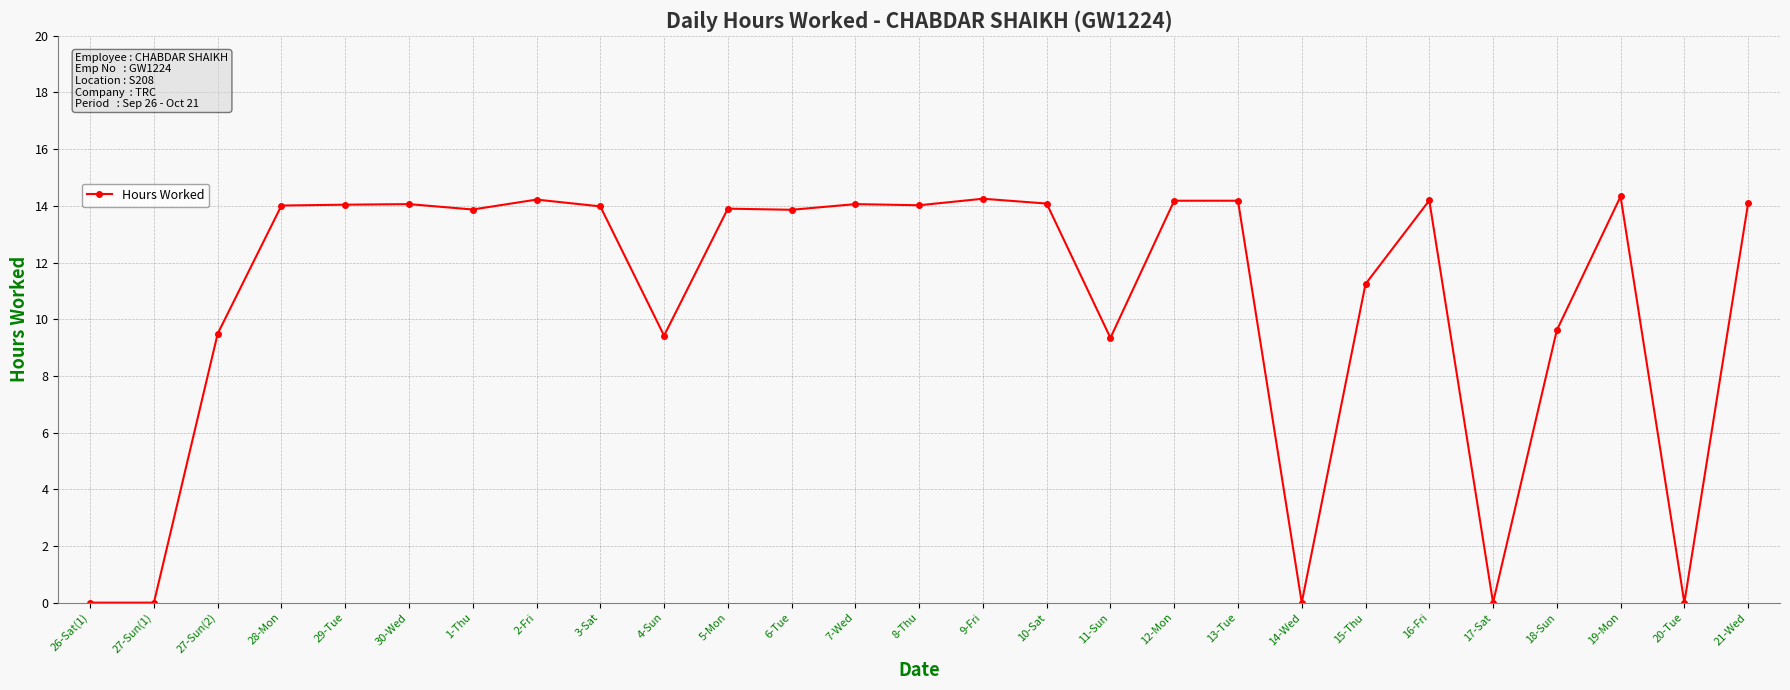

How many distinct data groups are displayed?

1